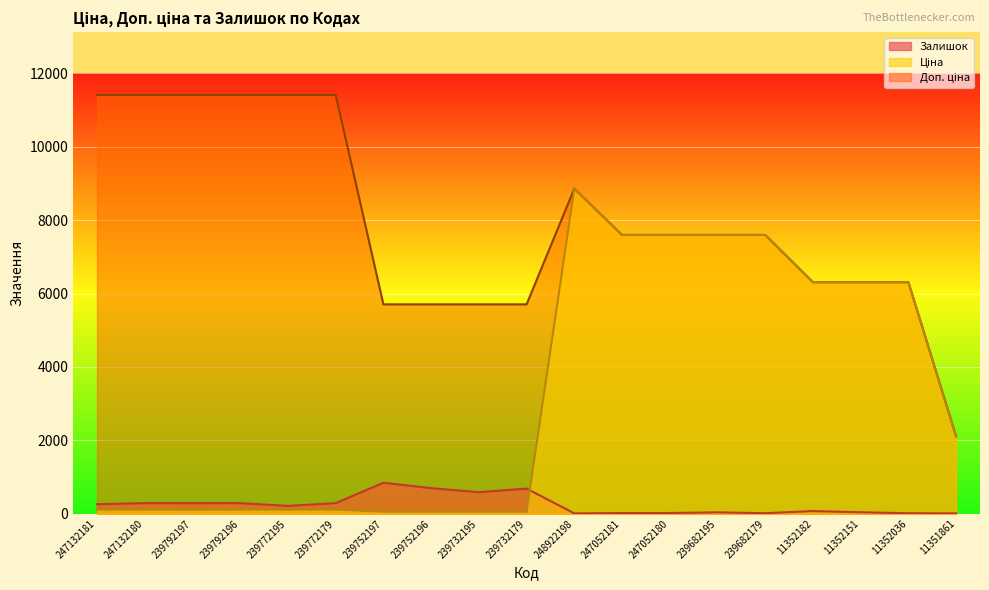

True or false: Доп. ціна has more than 0 interior local peaks.

True